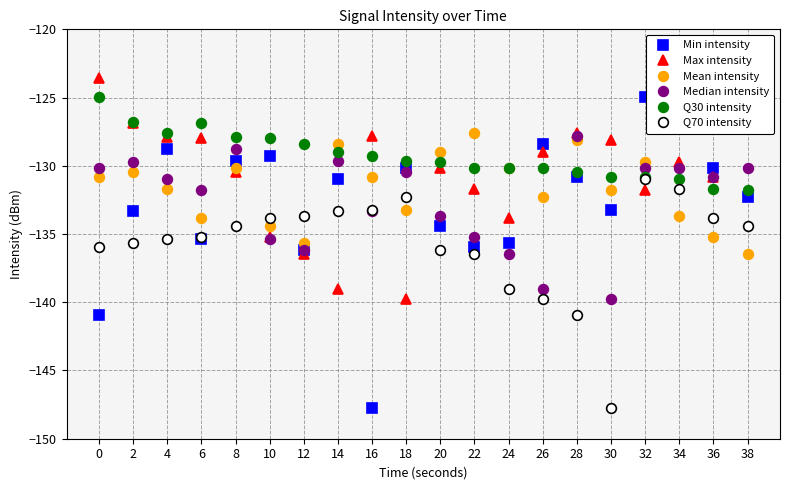

What is the total value across all series at 26?

-798.6